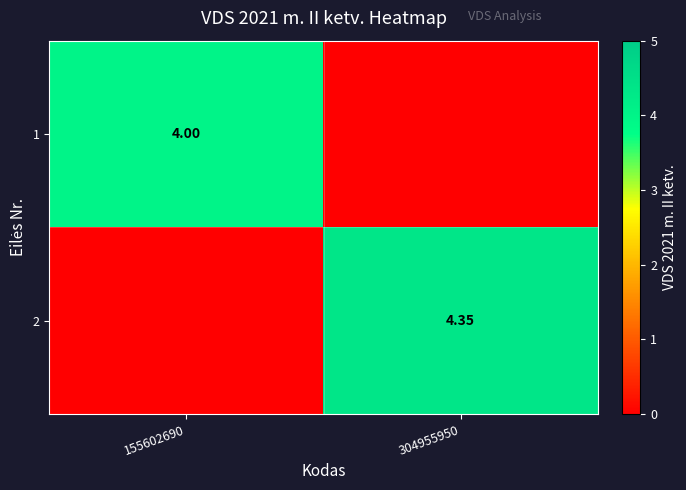

Which series has the widest spread of values?

2